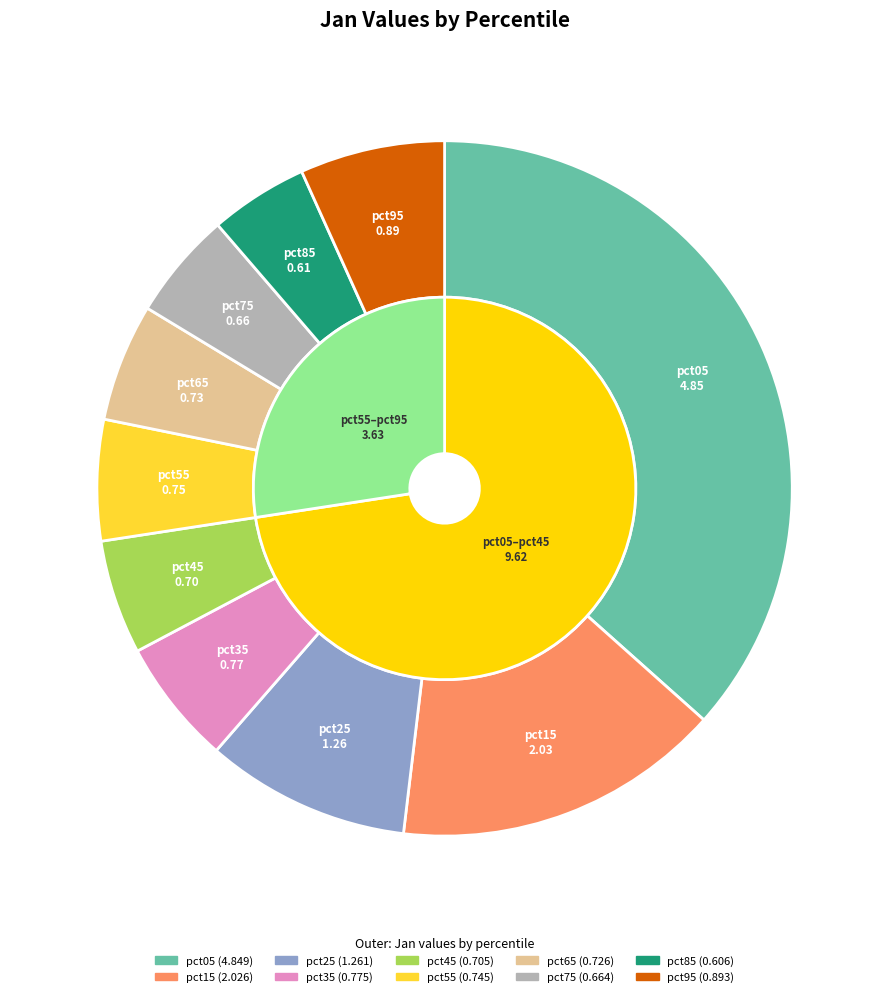

To the nearest percent, what percentage of the pie is pct25?

10%